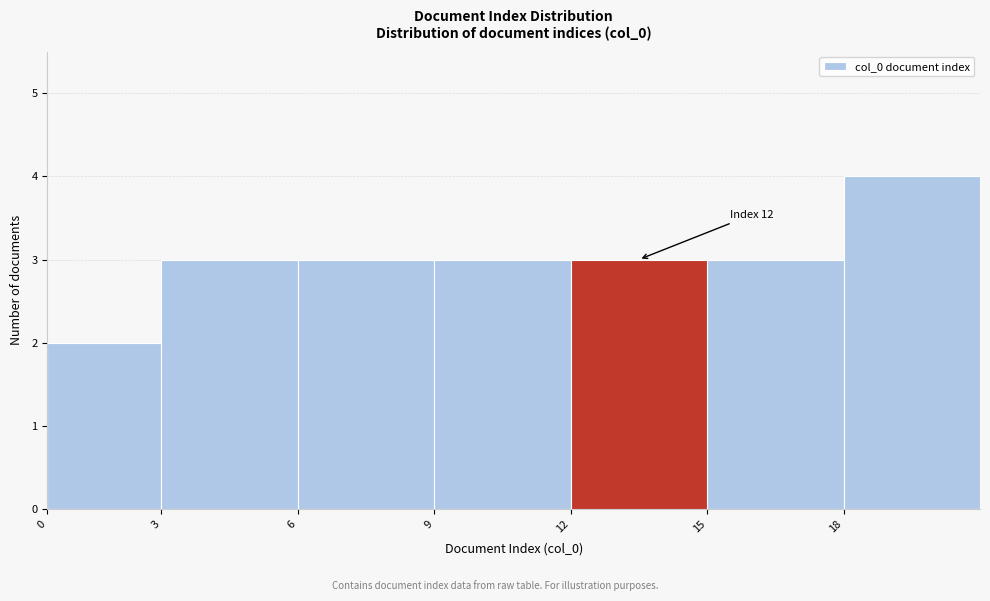

Reading right to left, transcribe all the data shown in this chart.

18=4	15=3	12=3	9=3	6=3	3=3	0=2